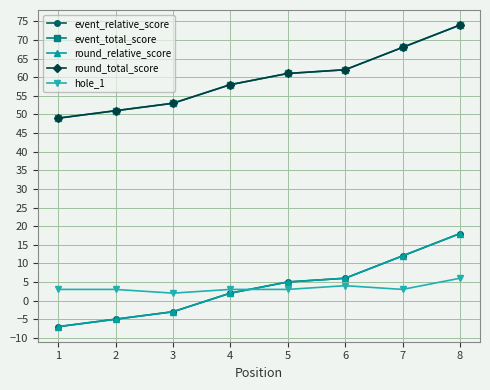

Does the chart have visible grid lines?

Yes